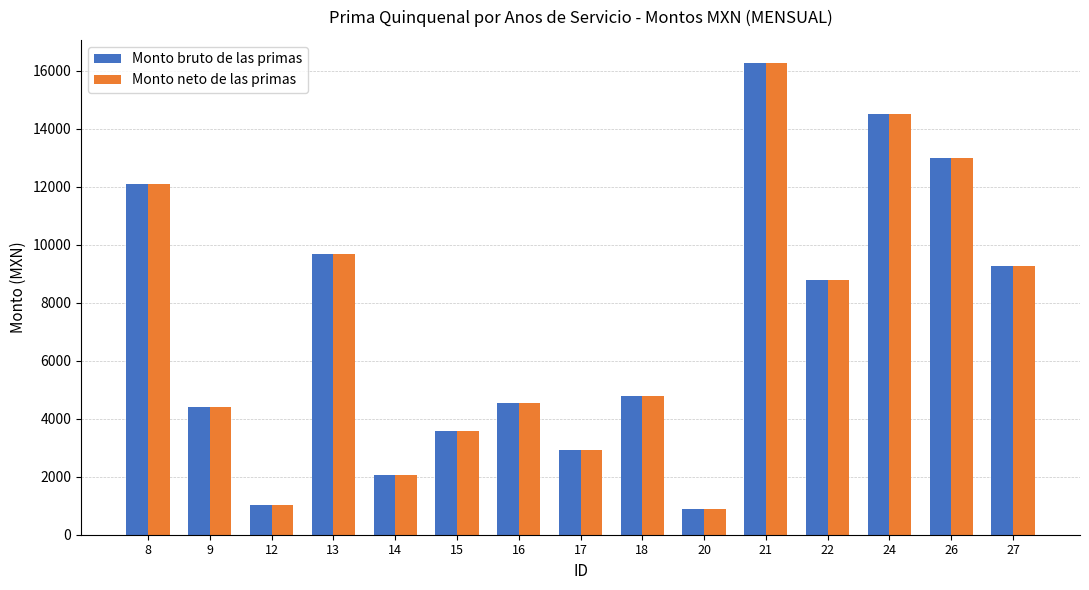

Reading left to right, list all the values displayed in this chart.

Monto bruto de las primas: 8=12108.1	9=4396.0	12=1031.5	13=9681.1	14=2062.9	15=3582.1	16=4540.5	17=2930.7	18=4776.1	20=891.0	21=16247.6	22=8773.7	24=14516.4	26=12998.1	27=9261.1
Monto neto de las primas: 8=12108.1	9=4396.0	12=1031.5	13=9681.1	14=2062.9	15=3582.1	16=4540.5	17=2930.7	18=4776.1	20=891.0	21=16247.6	22=8773.7	24=14516.4	26=12998.1	27=9261.1